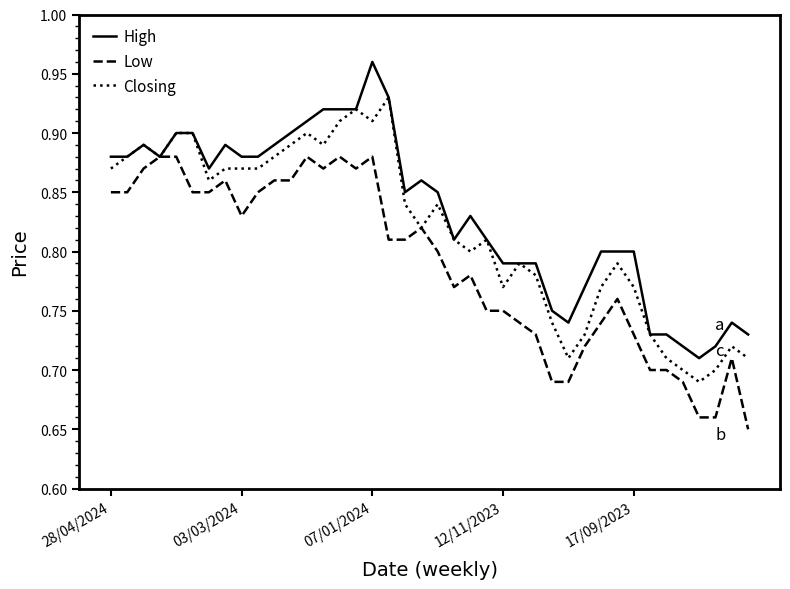

List the series in order of their peak value, lowest first.

Low, Closing, High